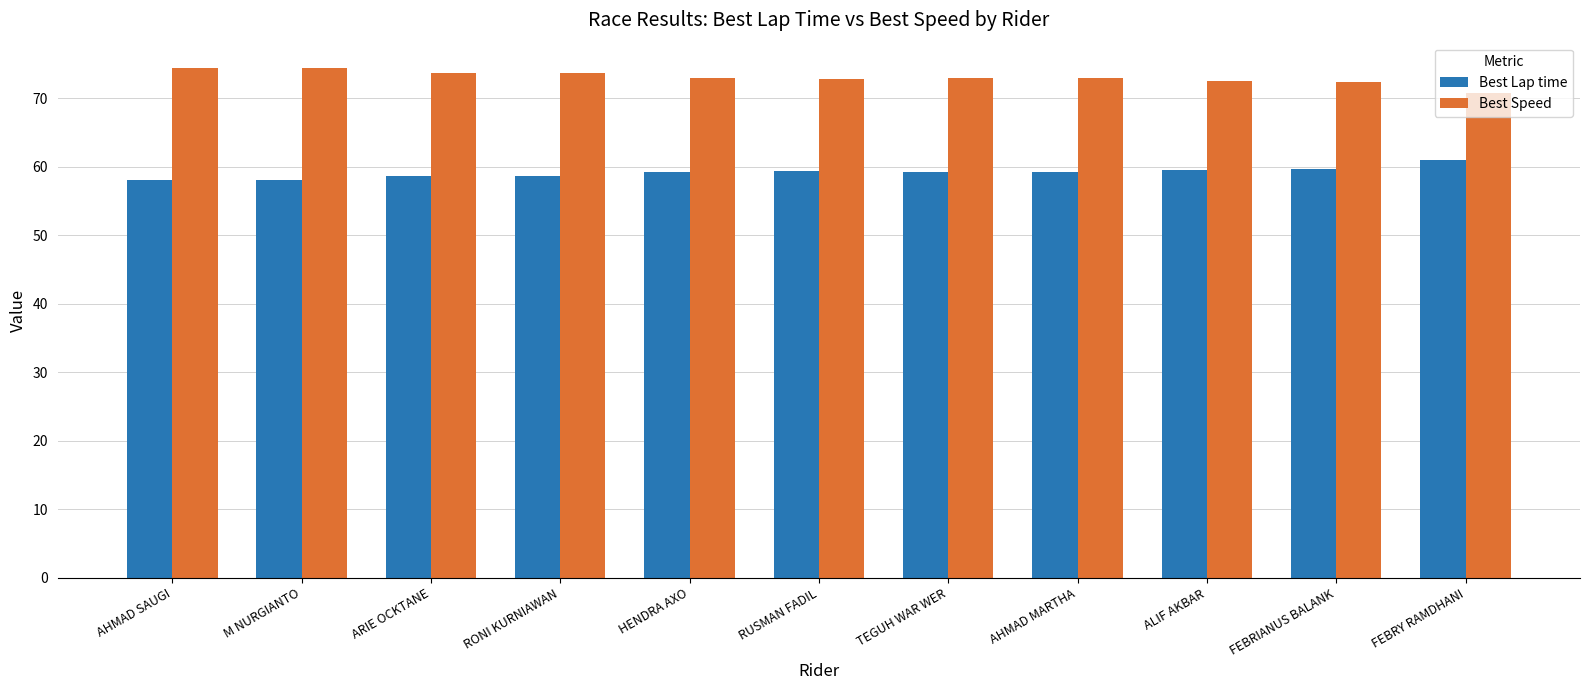

What is the minimum value shown in the chart?

58.1